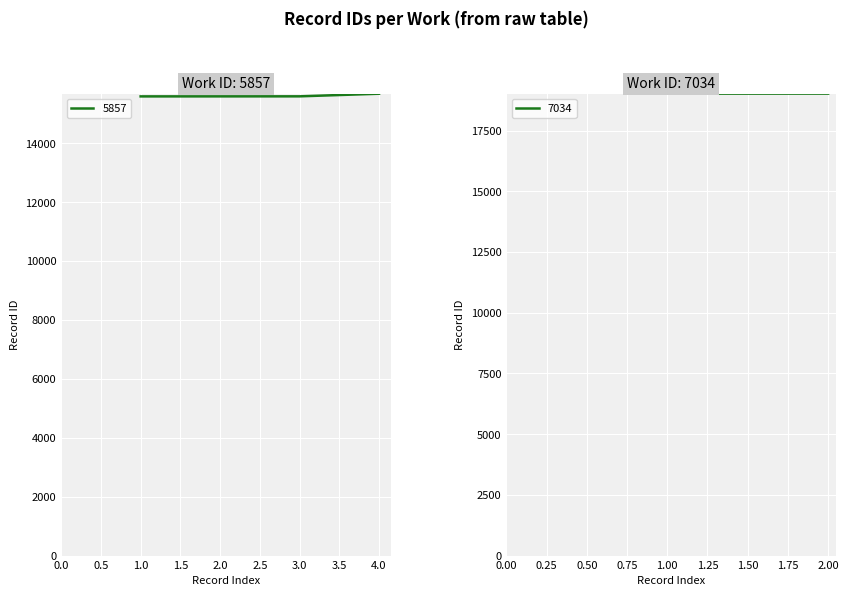

What is the ratio of the value at 2.0 to the value at 3.0?

1.0